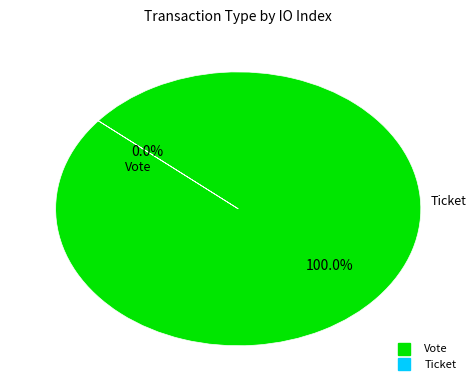

Which has a higher value, Ticket or Vote?

Vote